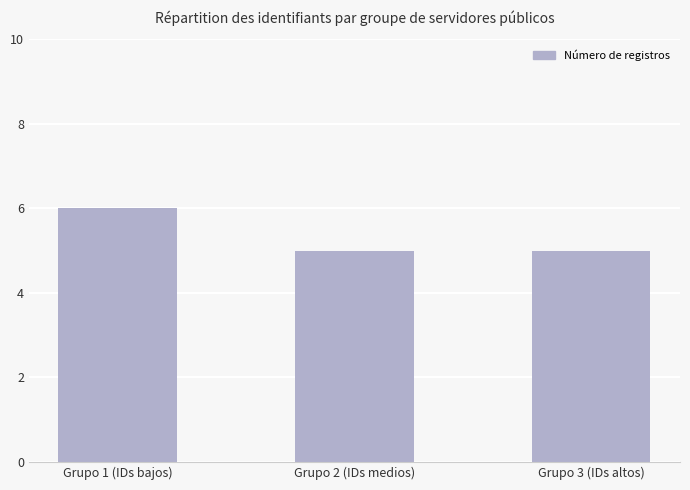

Between Grupo 2 (IDs medios) and Grupo 1 (IDs bajos), which is larger?

Grupo 1 (IDs bajos)